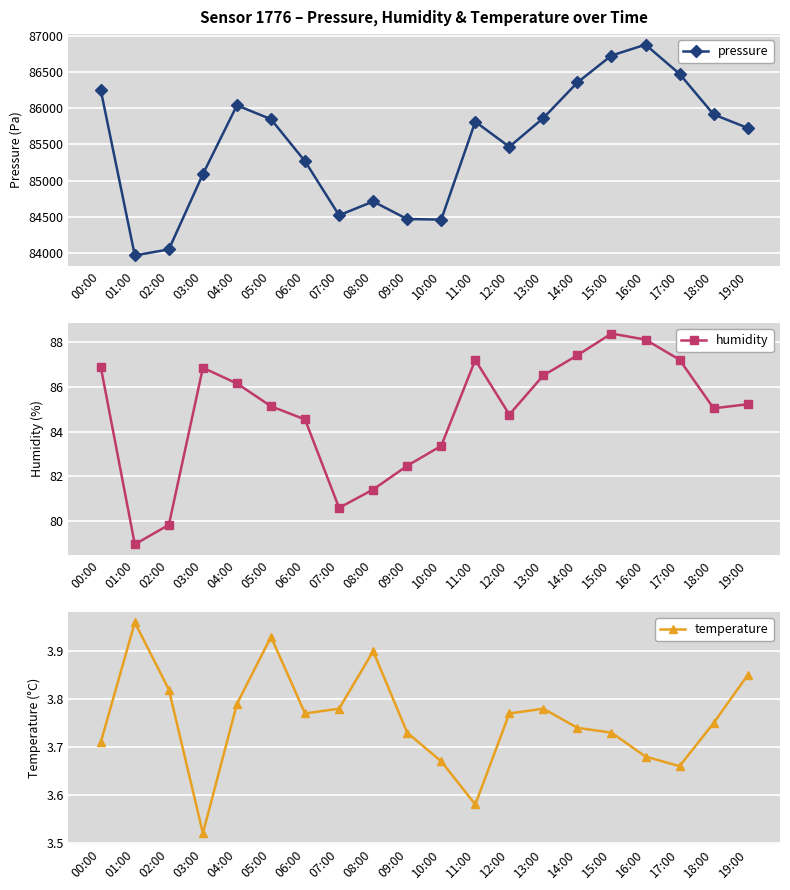

What is the highest value of the temperature series?

4.0